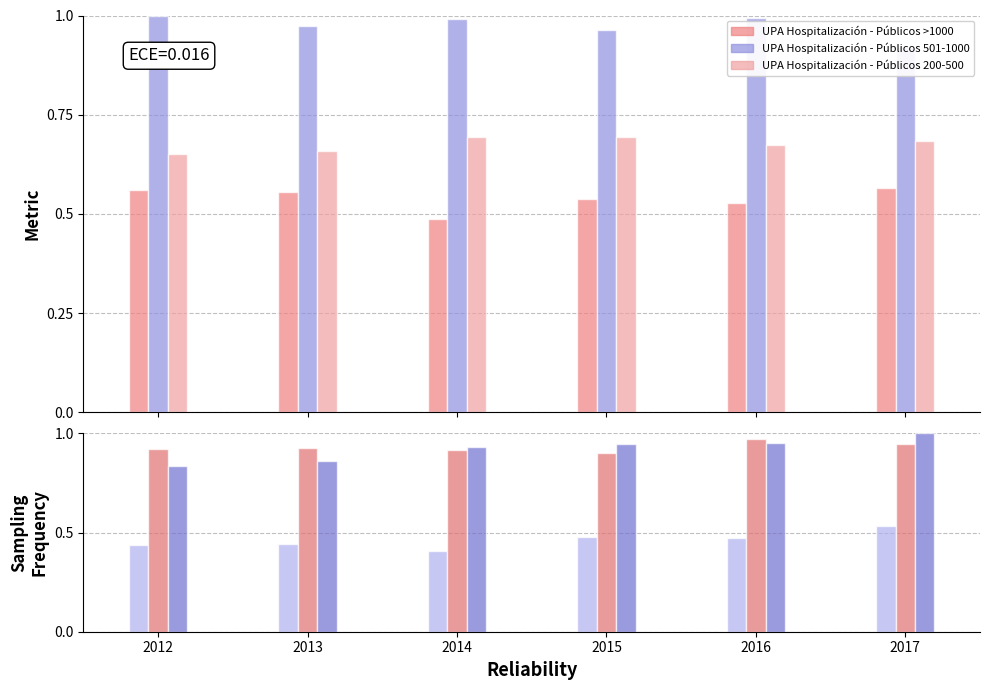

The UPA Hospitalización - Públicos 200-500 series shows 0.3 at 2015. True or false?

False